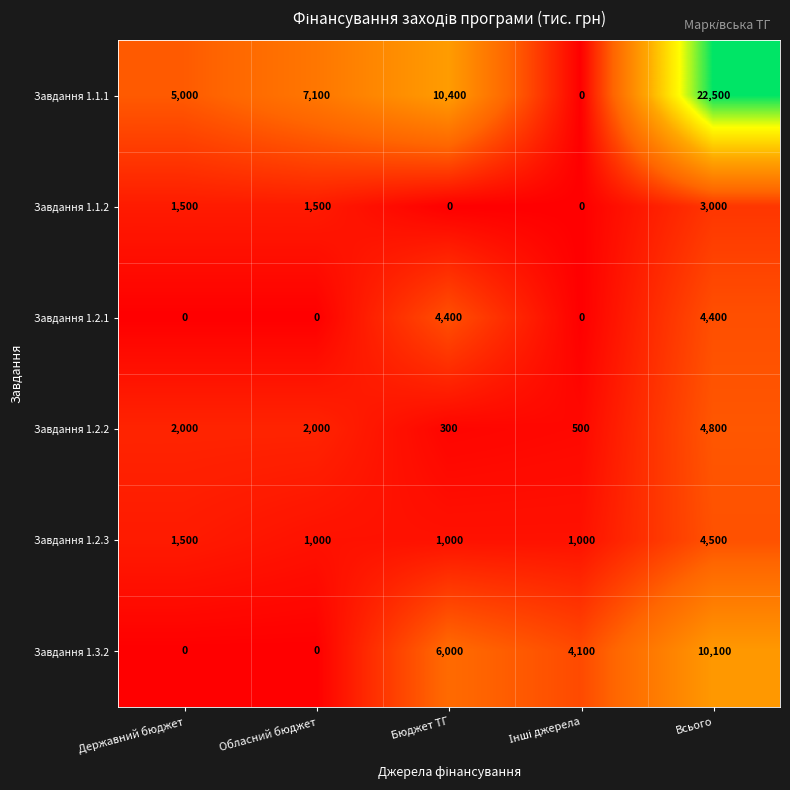

What is the greatest value displayed?

22500